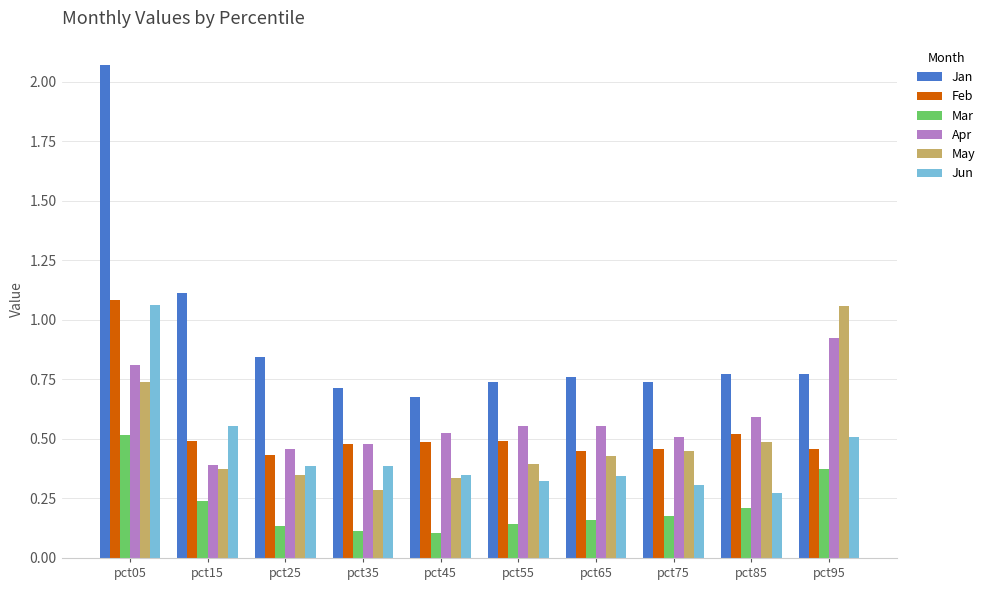

Which series has the largest range (max minus min)?

Jan